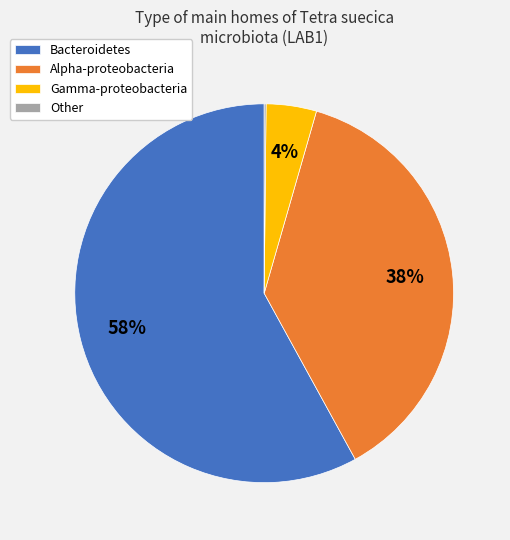

To the nearest percent, what is the difference between the largest and smallest slice percentages?

58%